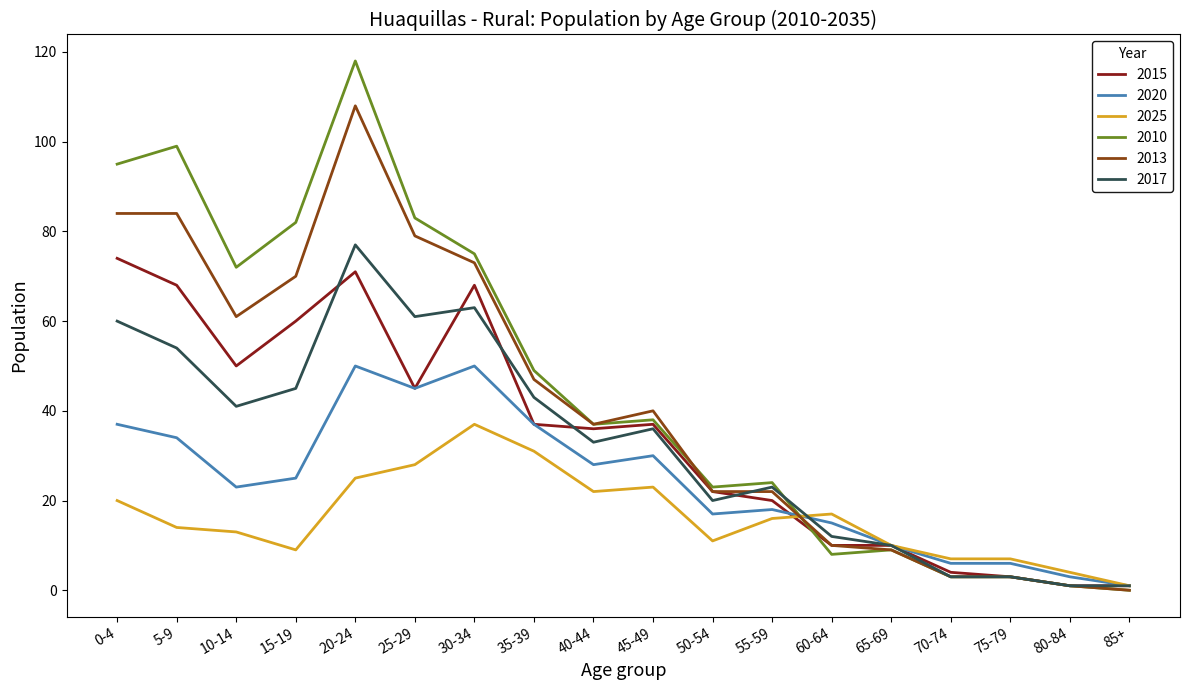

Is the value of 2010 at 65-69 greater than the value of 2020 at 15-19?

No